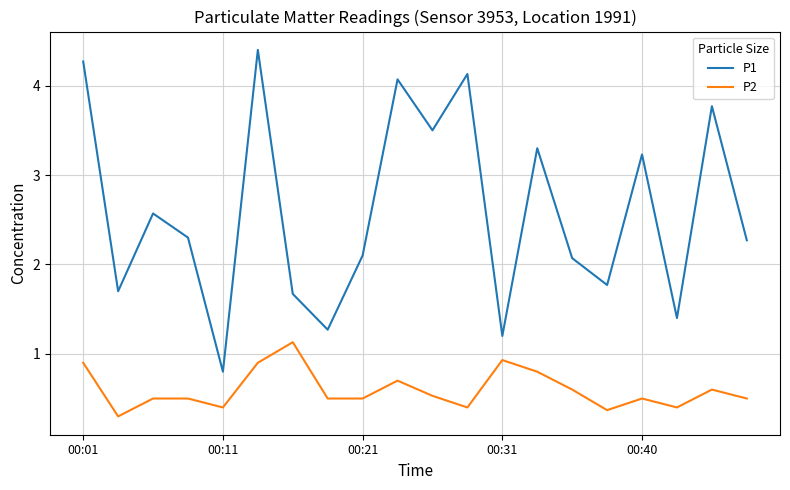

What is the maximum value for P1?

4.4